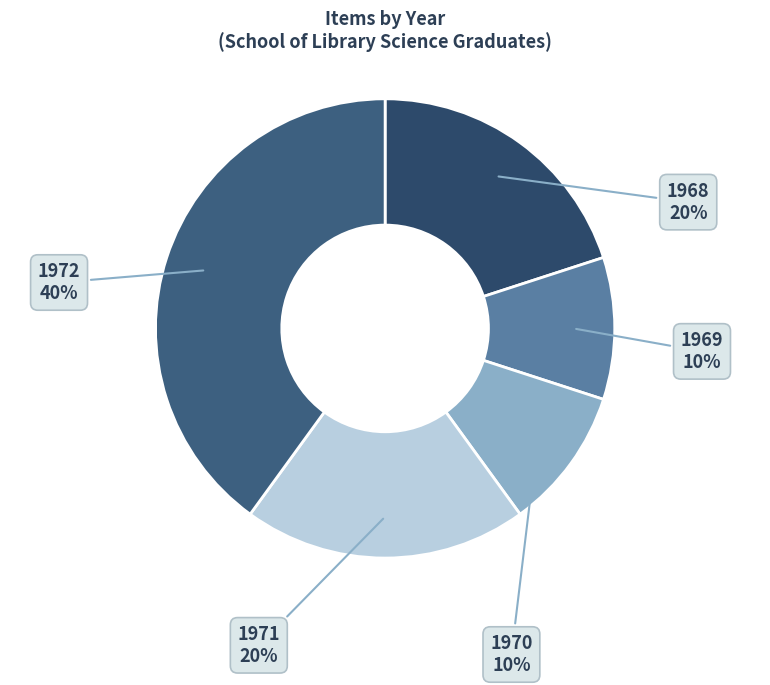

To the nearest percent, what percentage of the pie is 1970?

10%